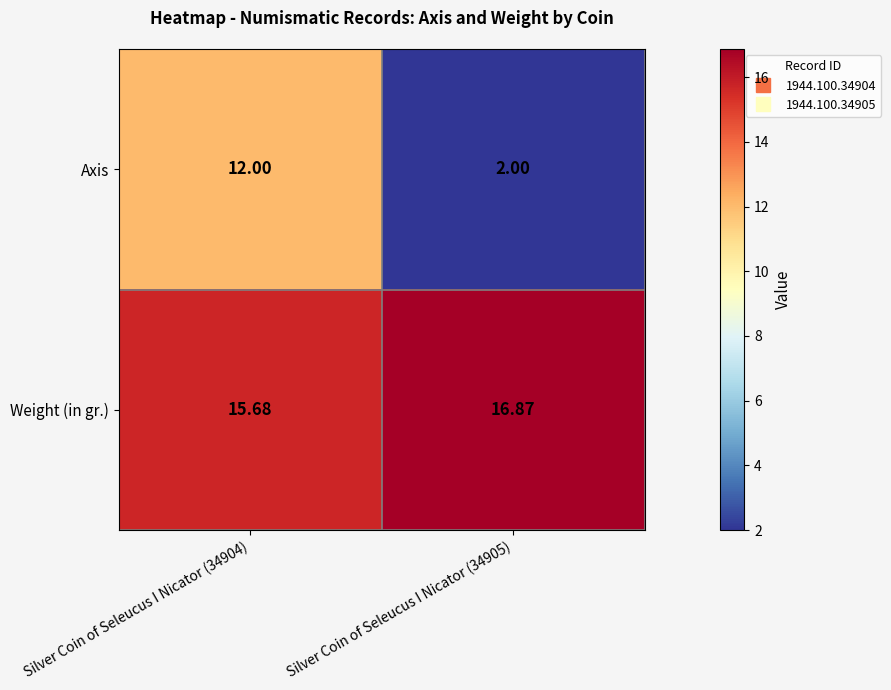

Which series changed the most between Silver Coin of Seleucus I Nicator (34904) and Silver Coin of Seleucus I Nicator (34905)?

Axis